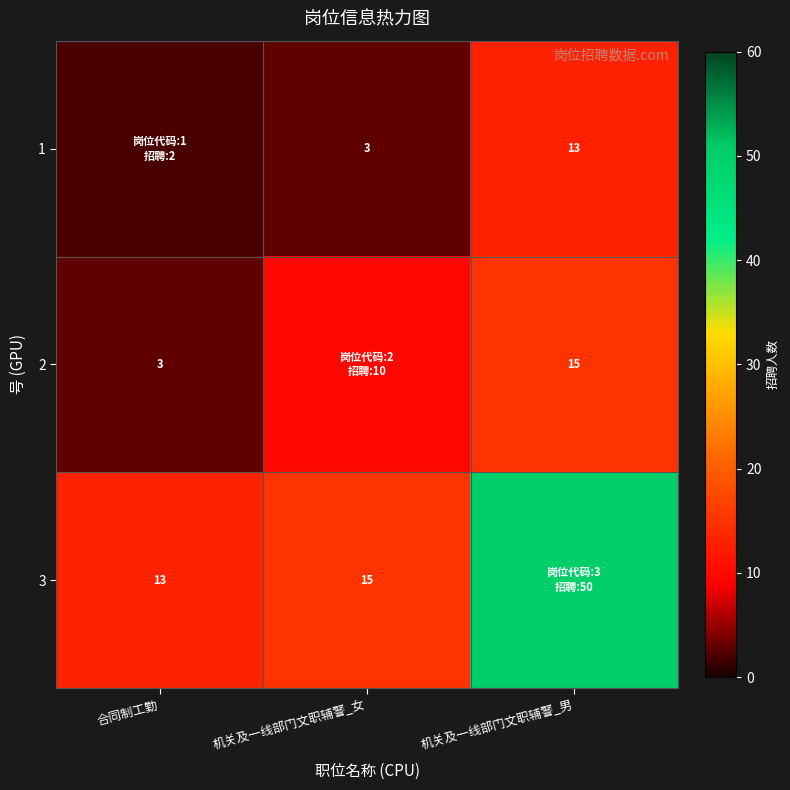

The 2 series shows 3 at 合同制工勤. True or false?

True